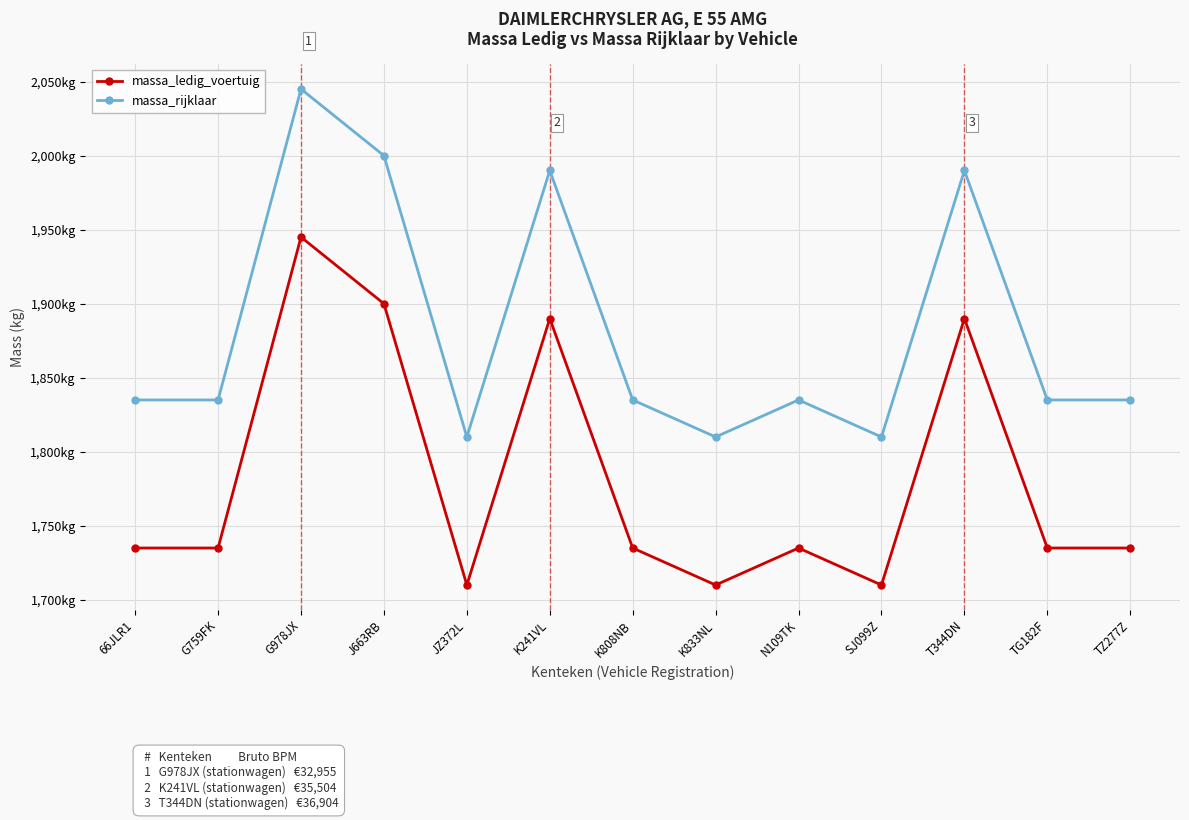

In massa_rijklaar, how many points are higher than both neighbors (excluding endpoints)?

4